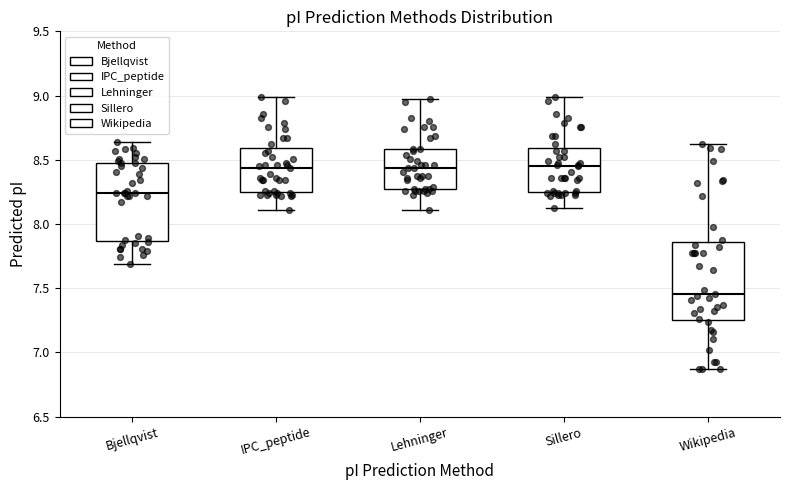

Reading left to right, read every box against the y-axis: the position of its median line, the range the box covers, and the ends of its whiskers. The values are not printed on the chart, so give them approximately, as read against the axis.

Bjellqvist: median 8.25, box 7.85 to 8.50, whiskers 7.70 to 8.65
IPC_peptide: median 8.45, box 8.25 to 8.60, whiskers 8.10 to 9.00
Lehninger: median 8.45, box 8.25 to 8.60, whiskers 8.10 to 9.00
Sillero: median 8.45, box 8.25 to 8.60, whiskers 8.15 to 9.00
Wikipedia: median 7.45, box 7.25 to 7.85, whiskers 6.85 to 8.60